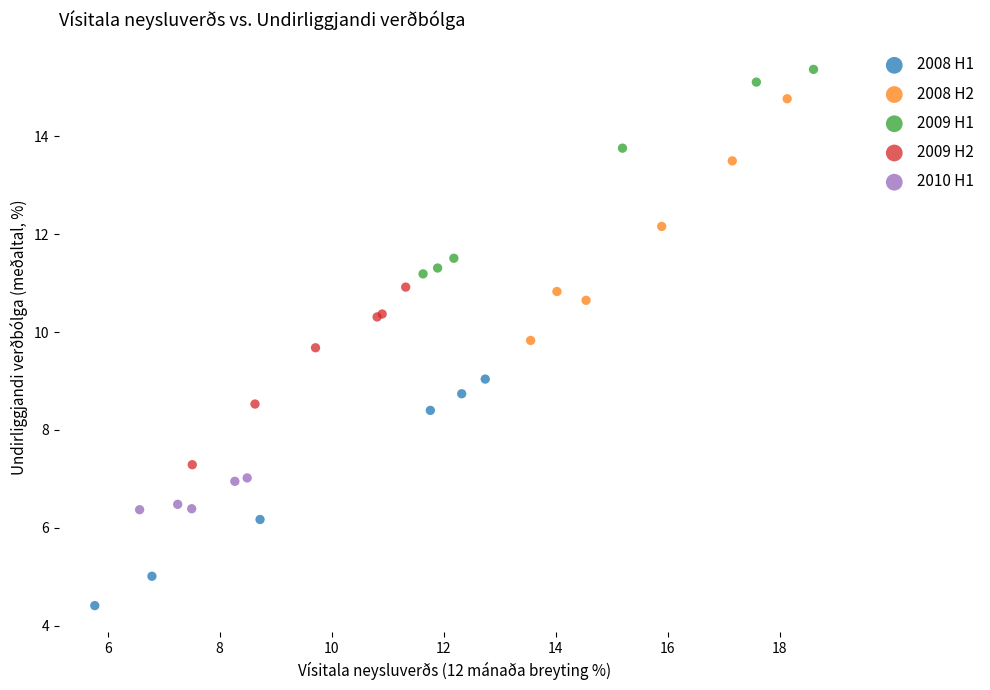

Which series reaches the maximum Y coordinate?

2009 H1